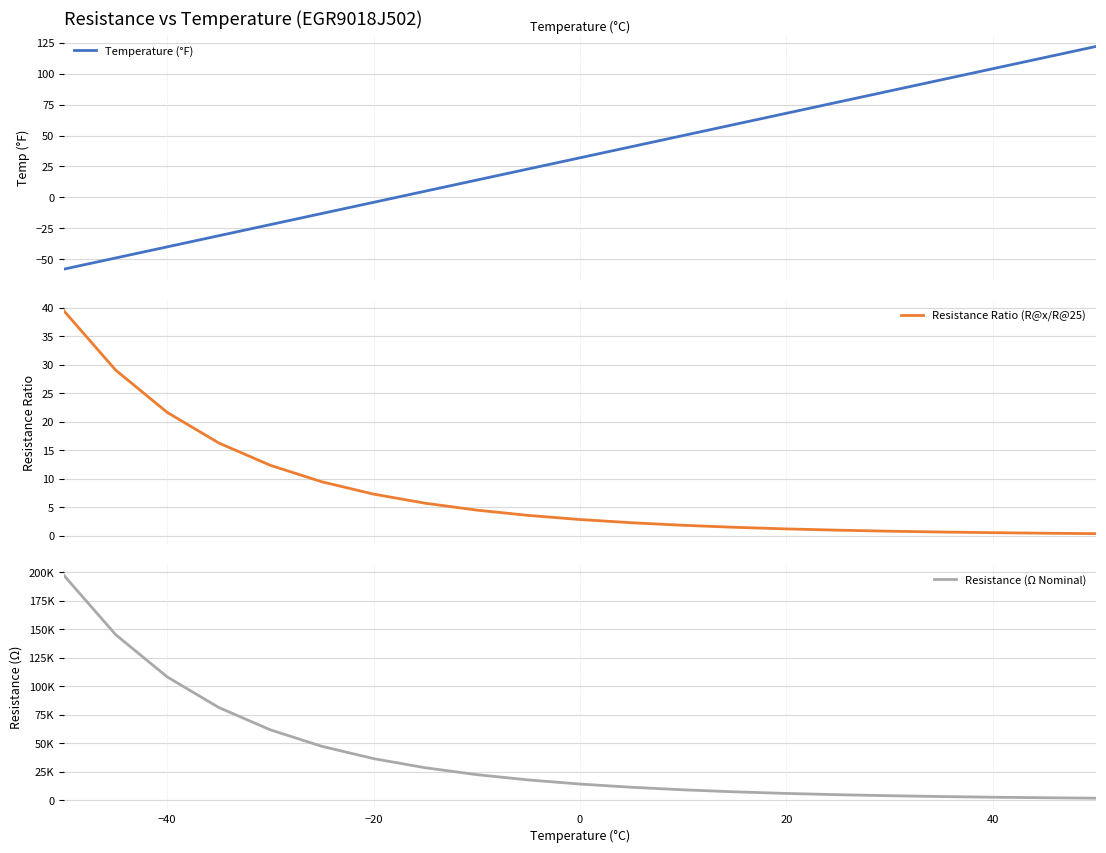

What is the minimum value for Resistance Ratio (R@x/R@25)?

0.4